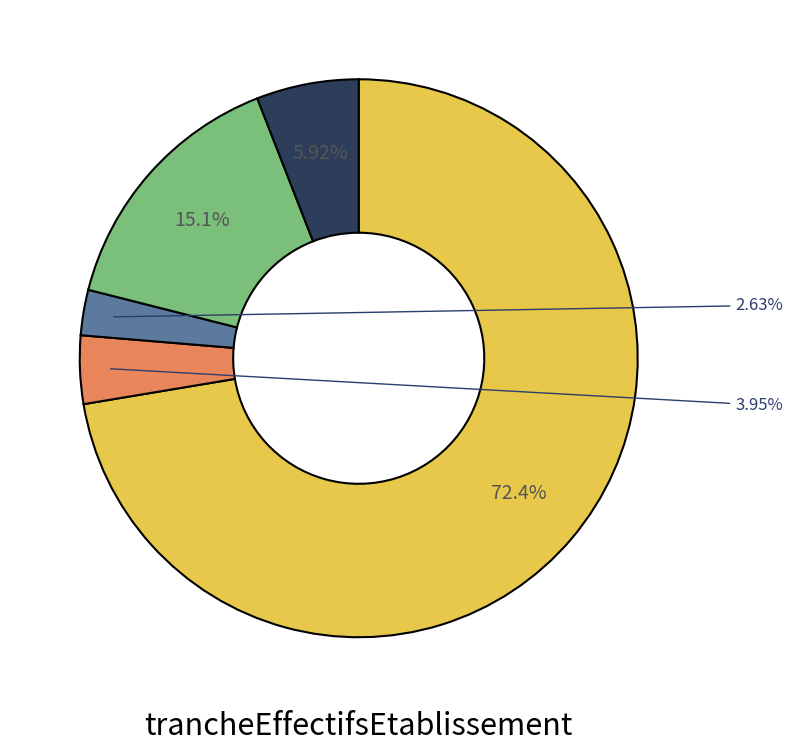

Is there any slice that represents more than half of the pie?

Yes